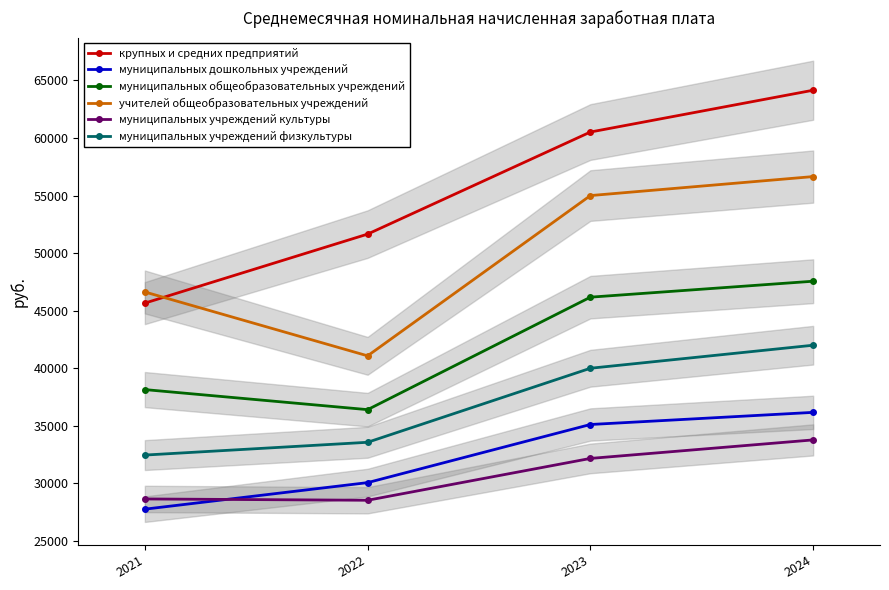

The value of муниципальных учреждений культуры at 2024 is 58791.2. True or false?

False